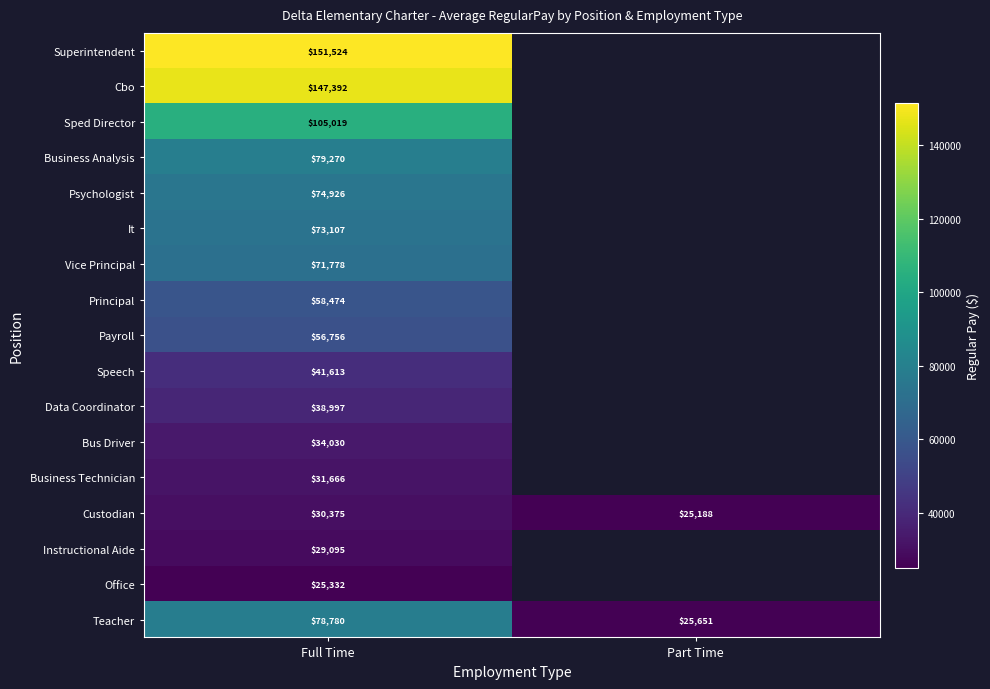

The value of Vice Principal at Full Time is 71778. True or false?

True